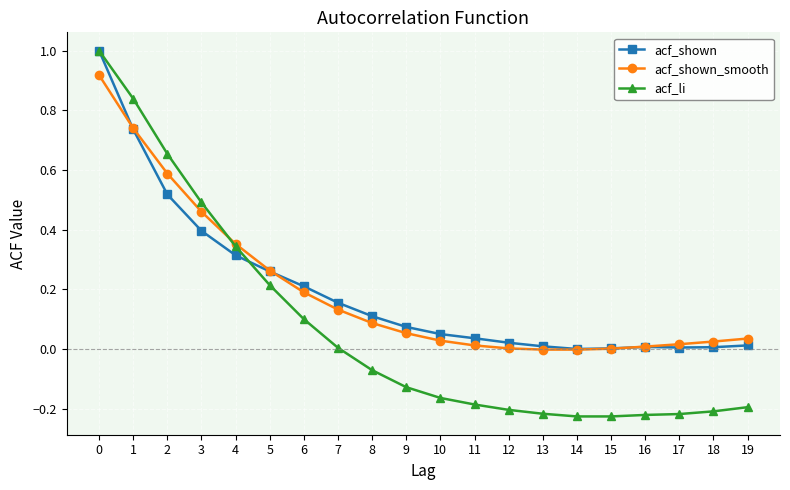

What is the maximum value shown in the chart?

1.0